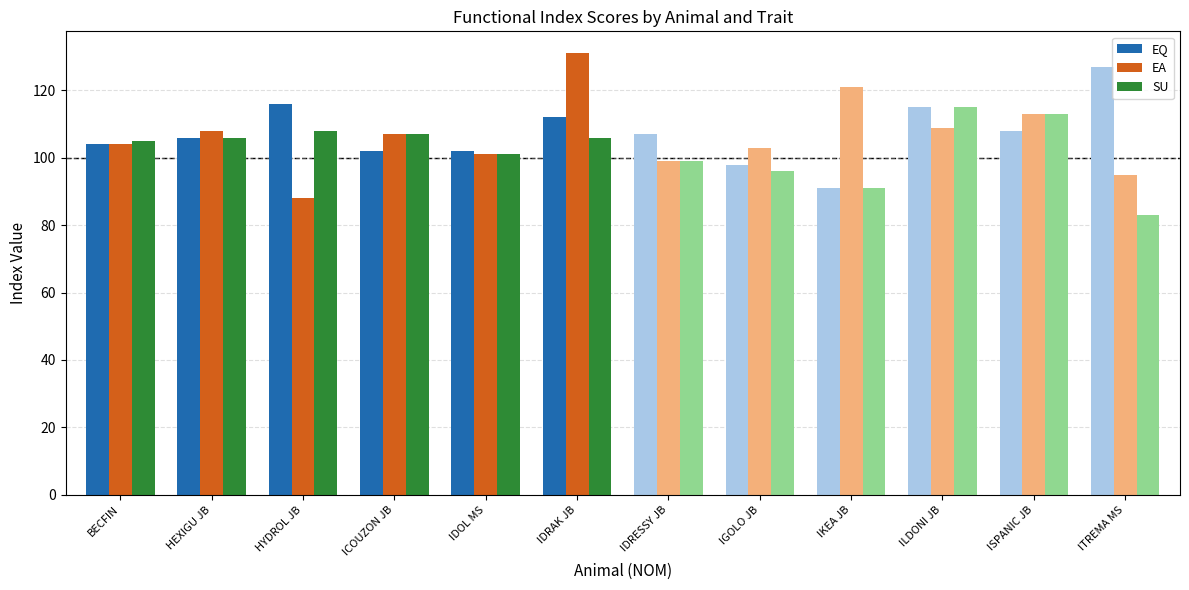

Reading right to left, what are all the values shown in this chart?

EQ: 112	102	102	116	106	104
EQ (light): 127	108	115	91	98	107
EA: 131	101	107	88	108	104
EA (light): 95	113	109	121	103	99
SU: 106	101	107	108	106	105
SU (light): 83	113	115	91	96	99